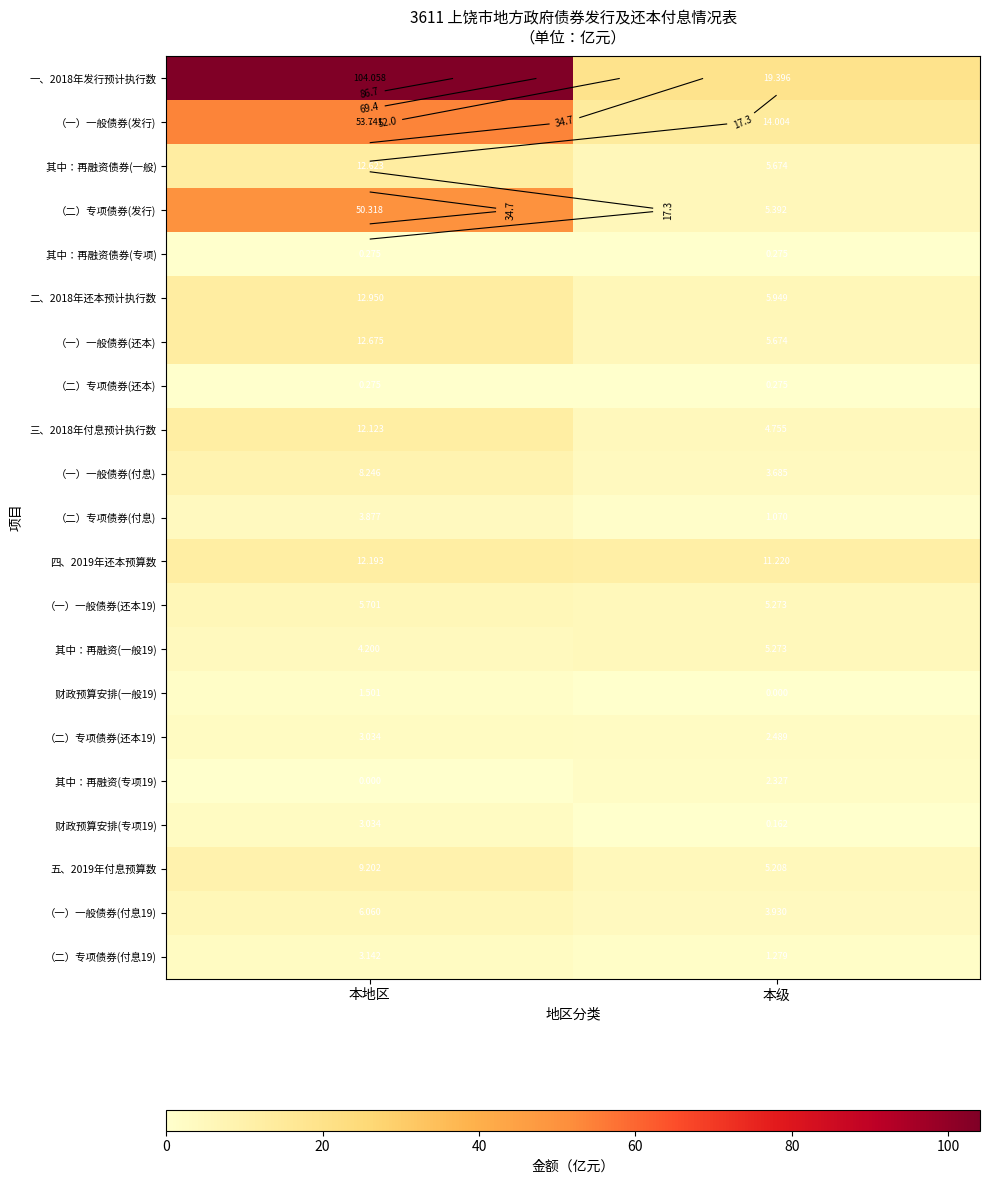

What is the difference between the highest and lowest values at 本地区?

104.1